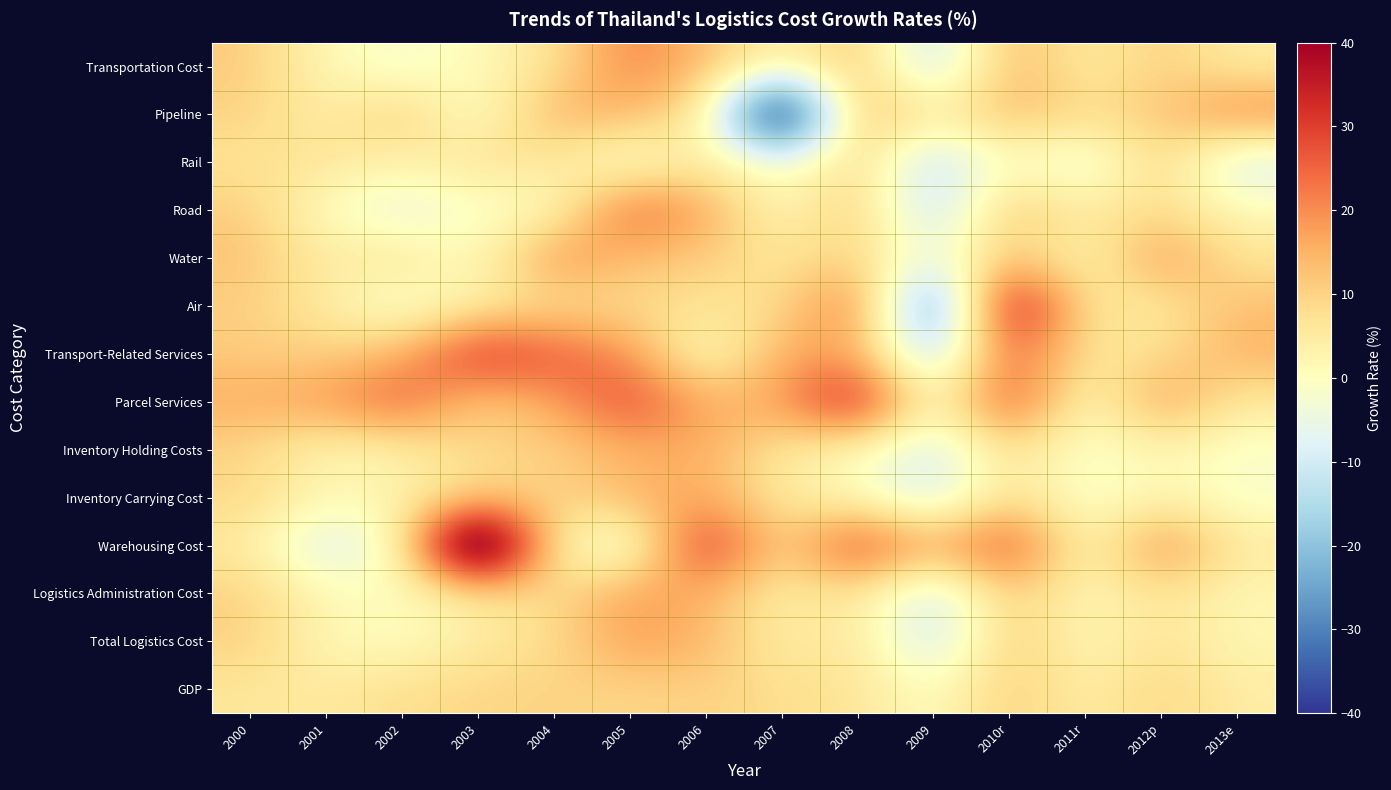

Between 2005 and 2007, which series saw the biggest shift?

Pipeline